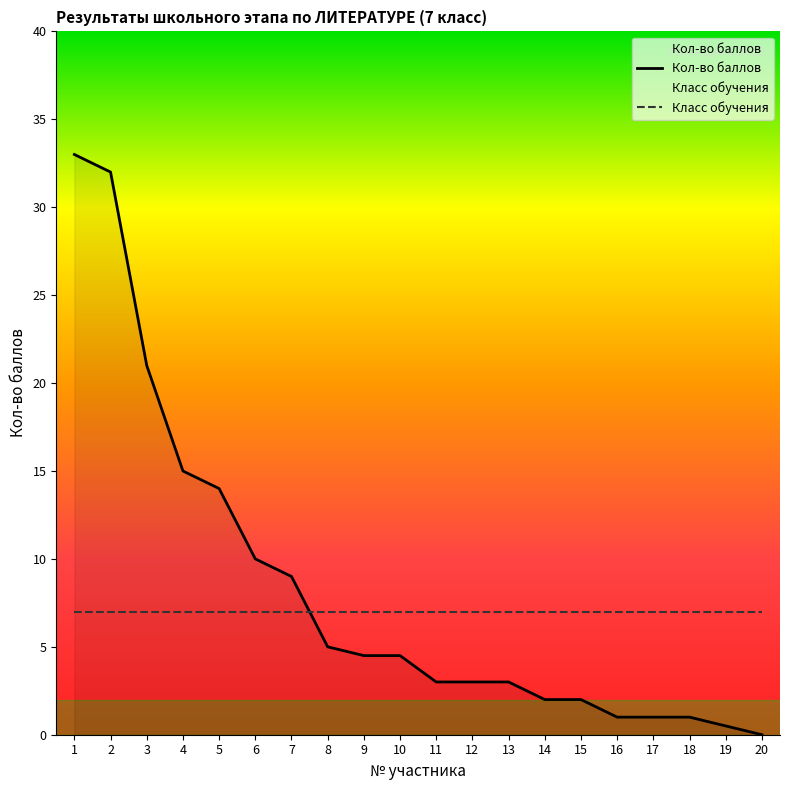

What is the value of the Кол-во баллов point at the 4th from the left?

15.0